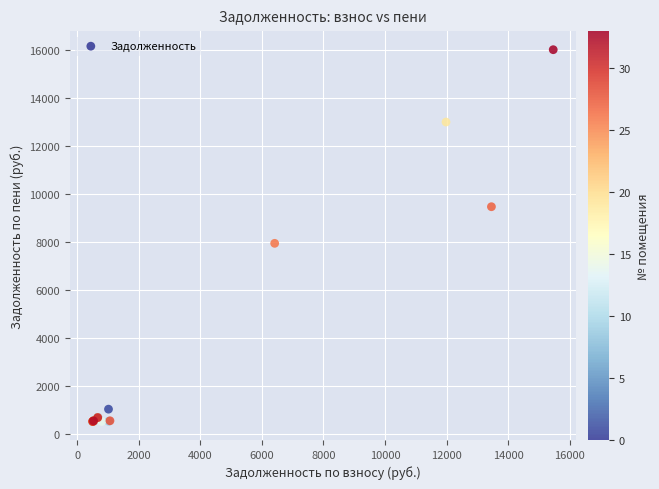

What Y value in the scatter plot is closest to 8249?

7925.8